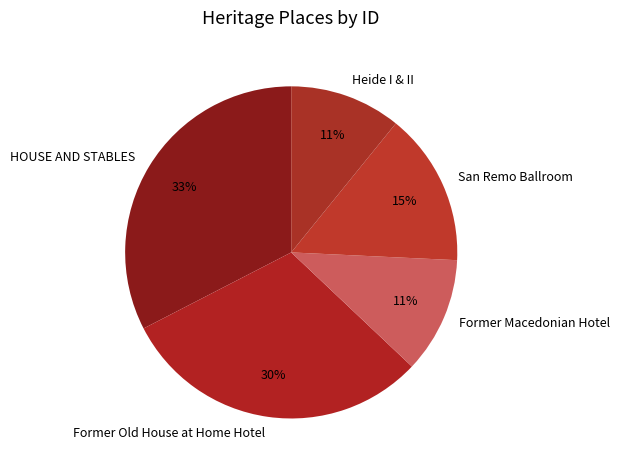

How many slices are in this pie chart?

5